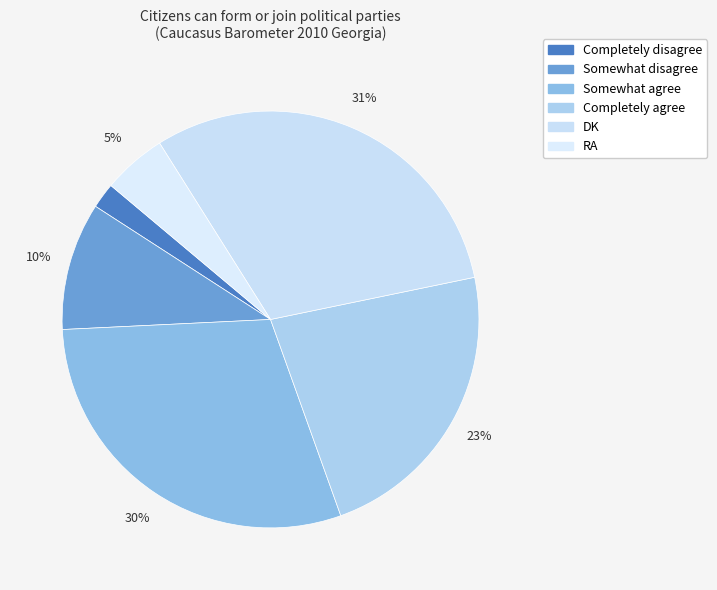

Count the number of slices in the pie.

6